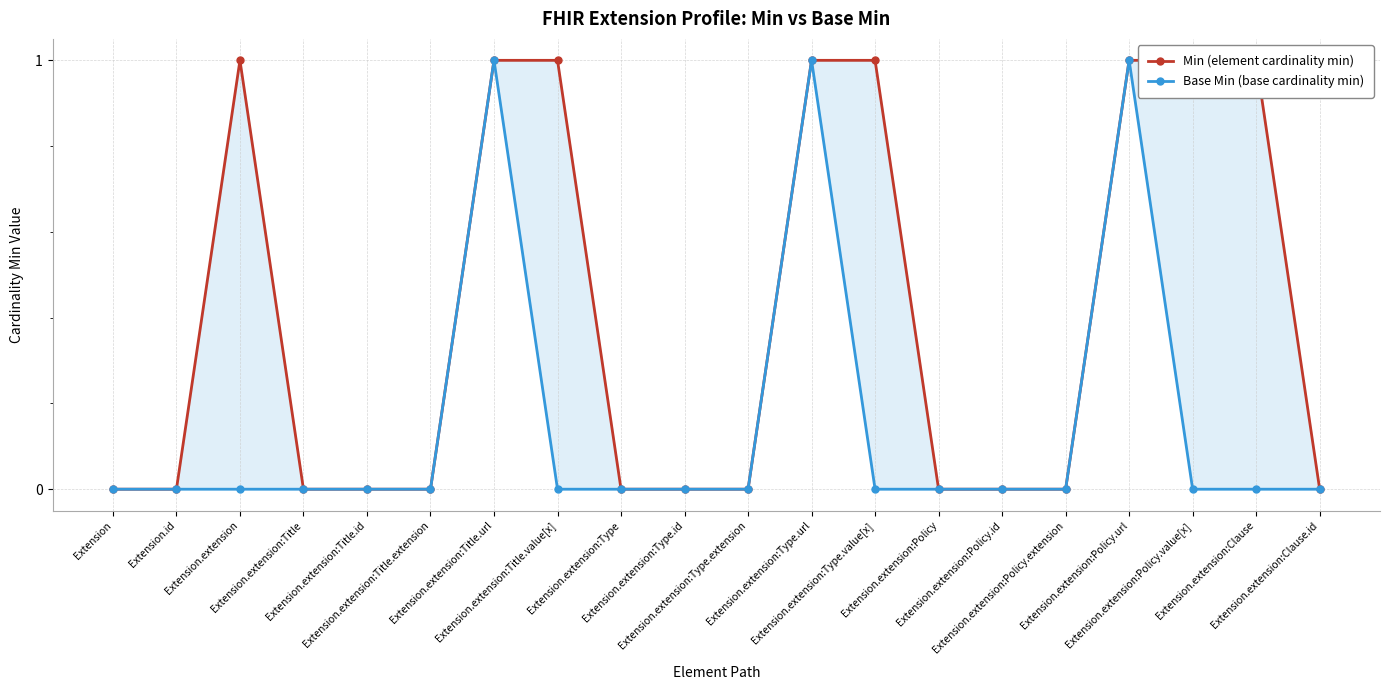

The Base Min (base cardinality min) series shows 0 at Extension.extension:Title.id. True or false?

True